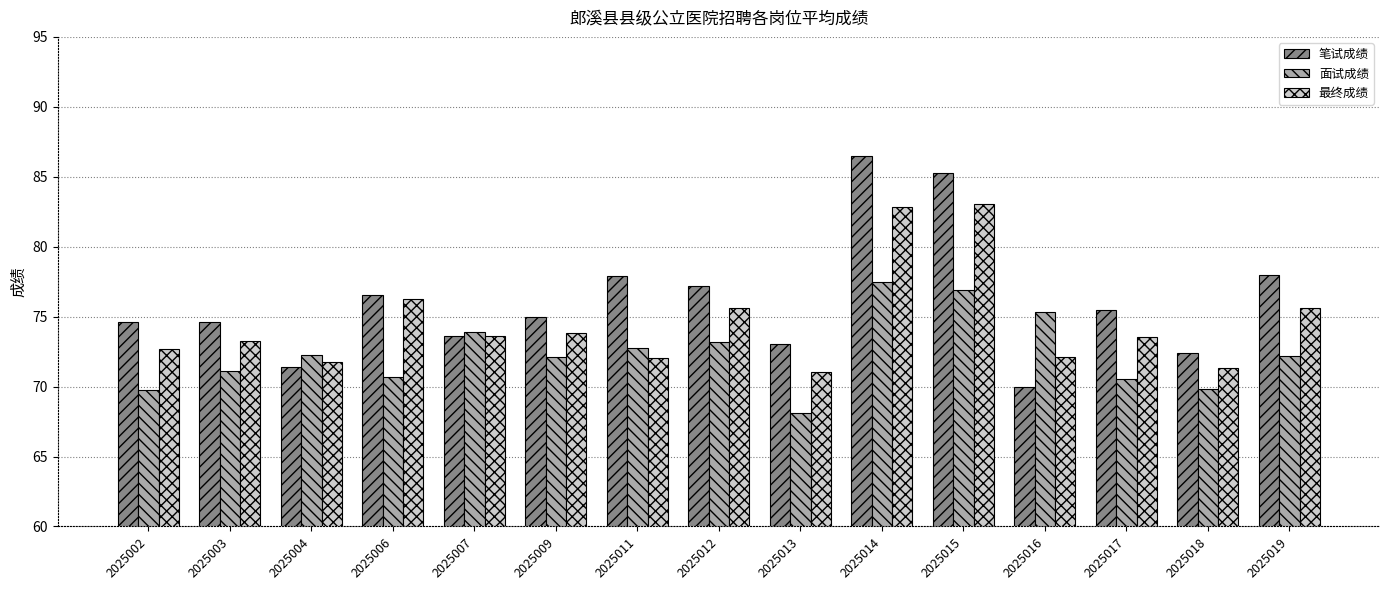

What is the value of the 笔试成绩 bar at the 13th from the left?

75.5